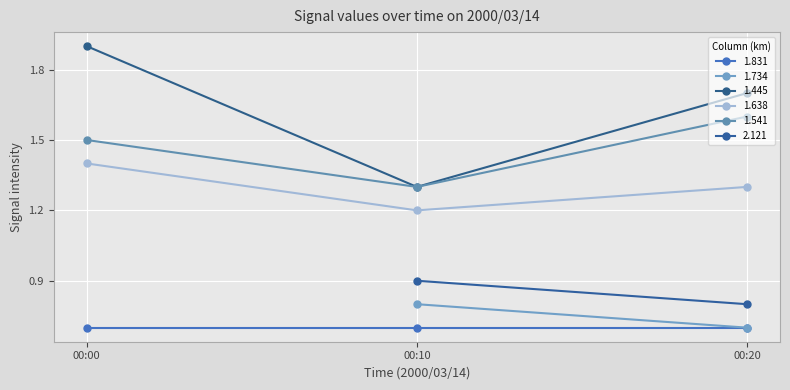

The 1.445 series shows 1.9 at 00:00. True or false?

True